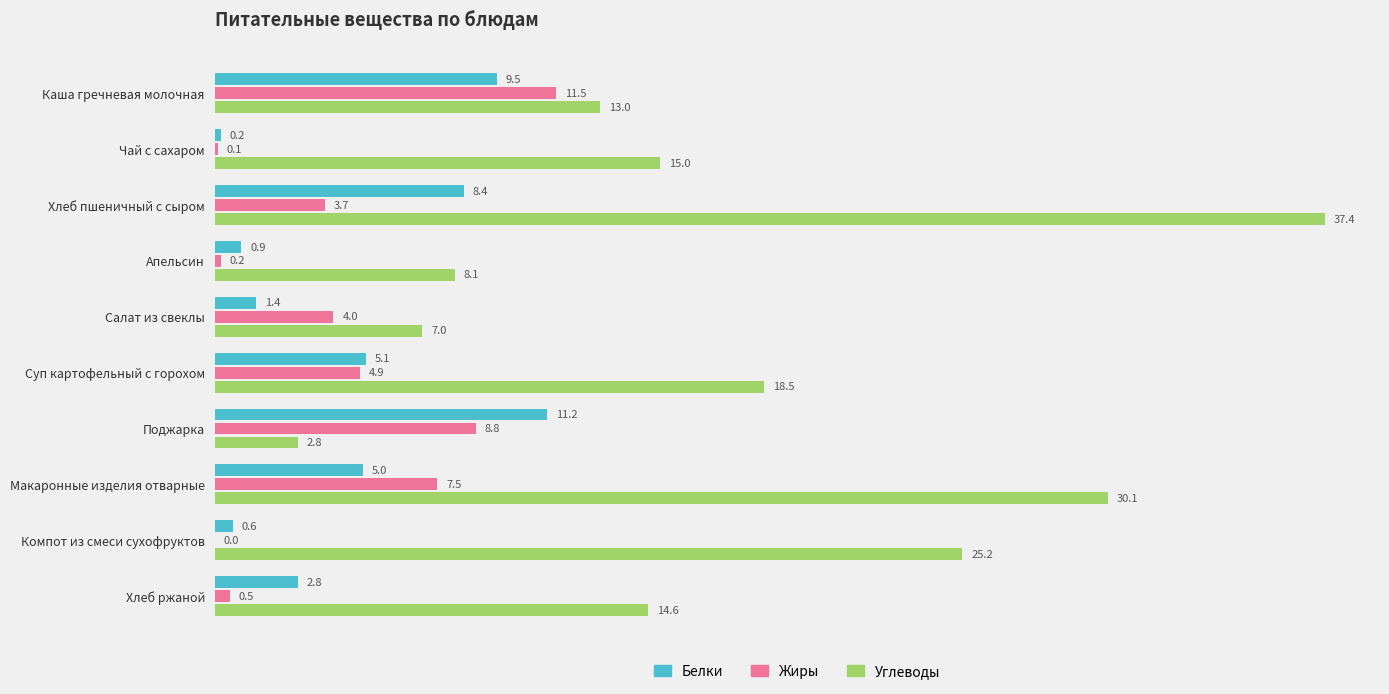

At which category is the sum across all series the highest?

Хлеб пшеничный с сыром